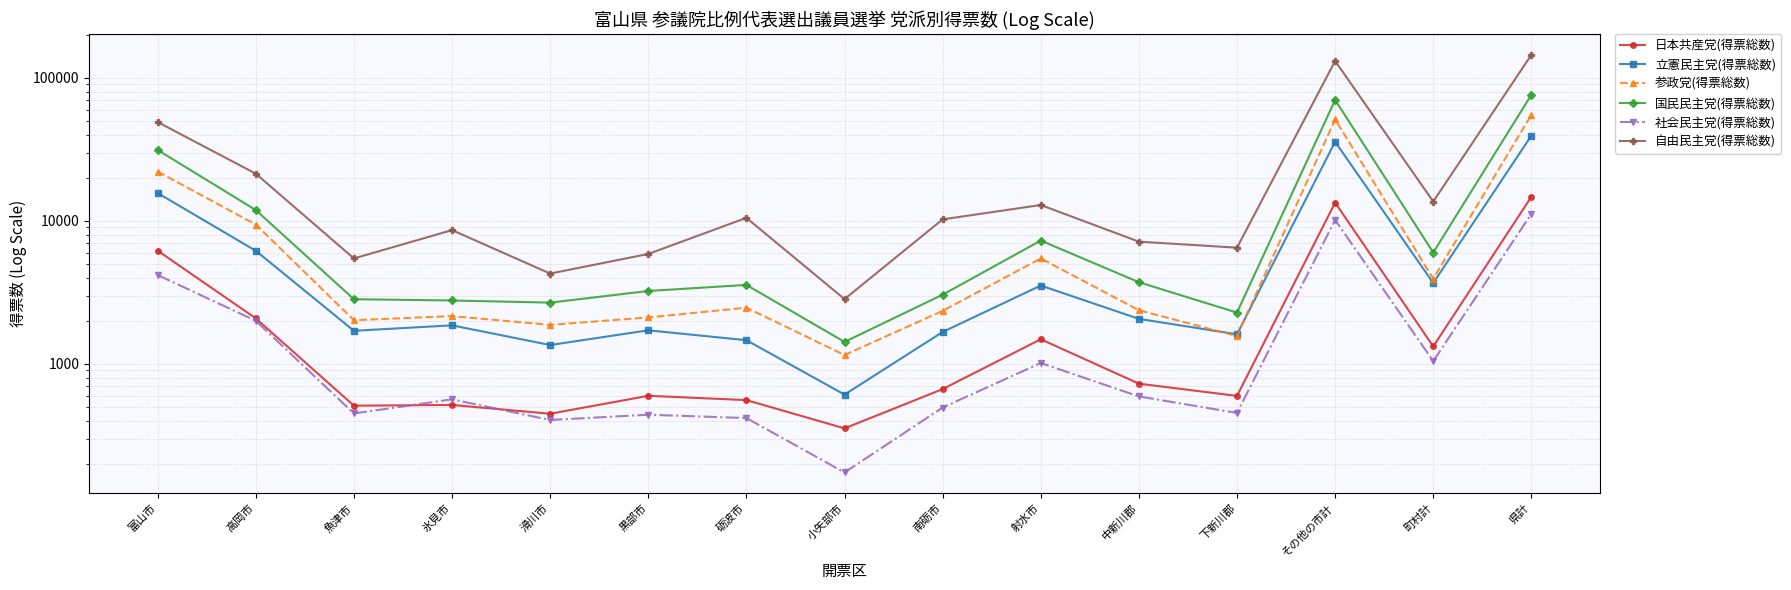

The value of 日本共産党(得票総数) at 砺波市 is 558.0. True or false?

True